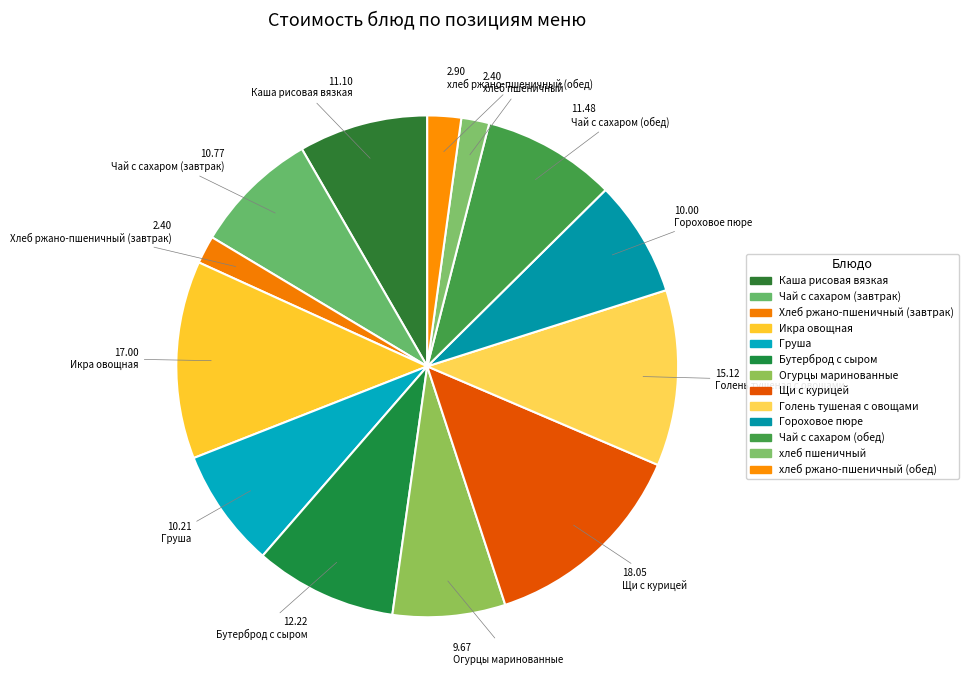

How many slices are in this pie chart?

13